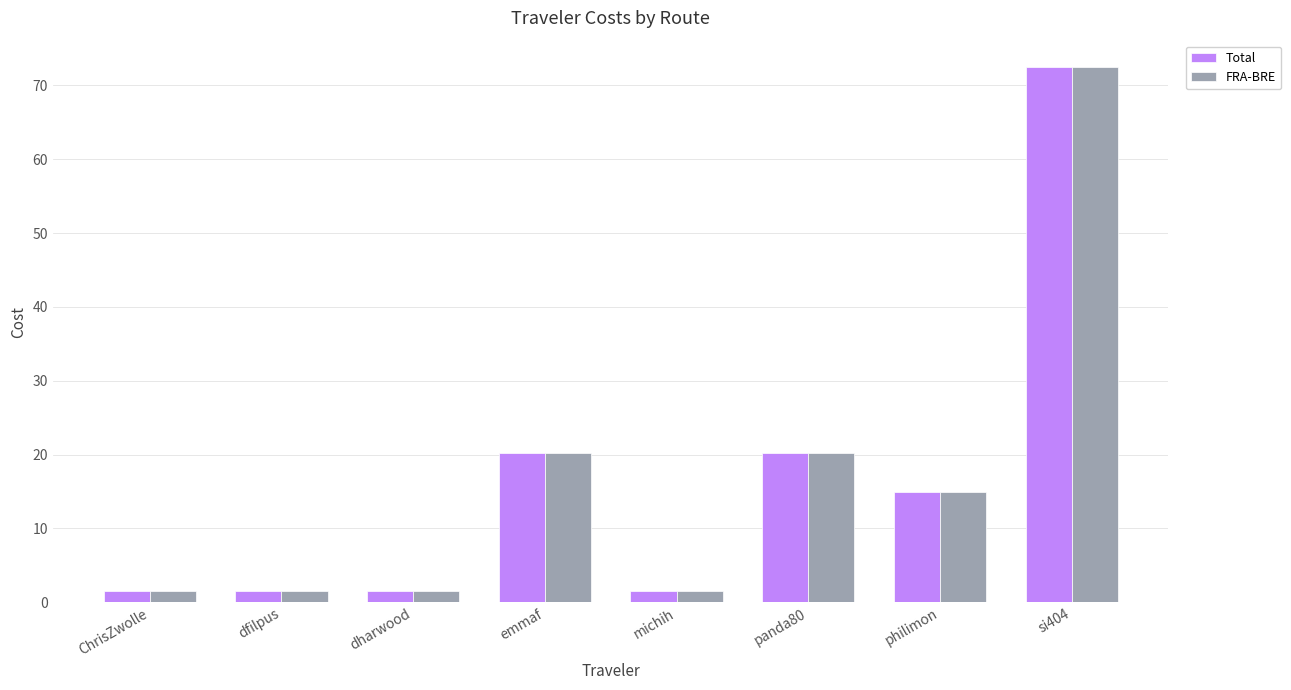

Where does the FRA-BRE series first go above 14?

emmaf